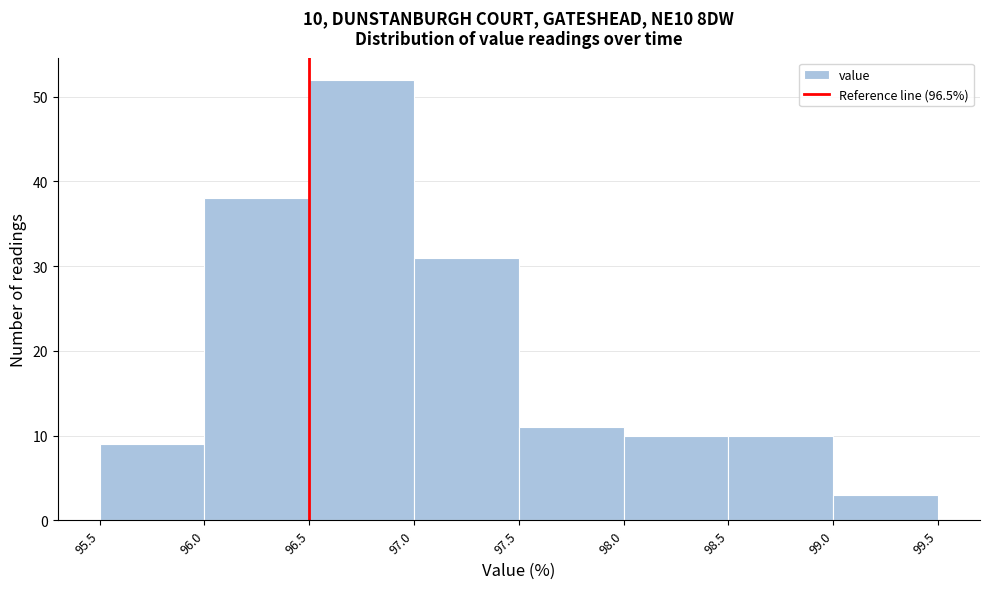

Which range on the x-axis has the tallest bar?

96.5 to 97.0